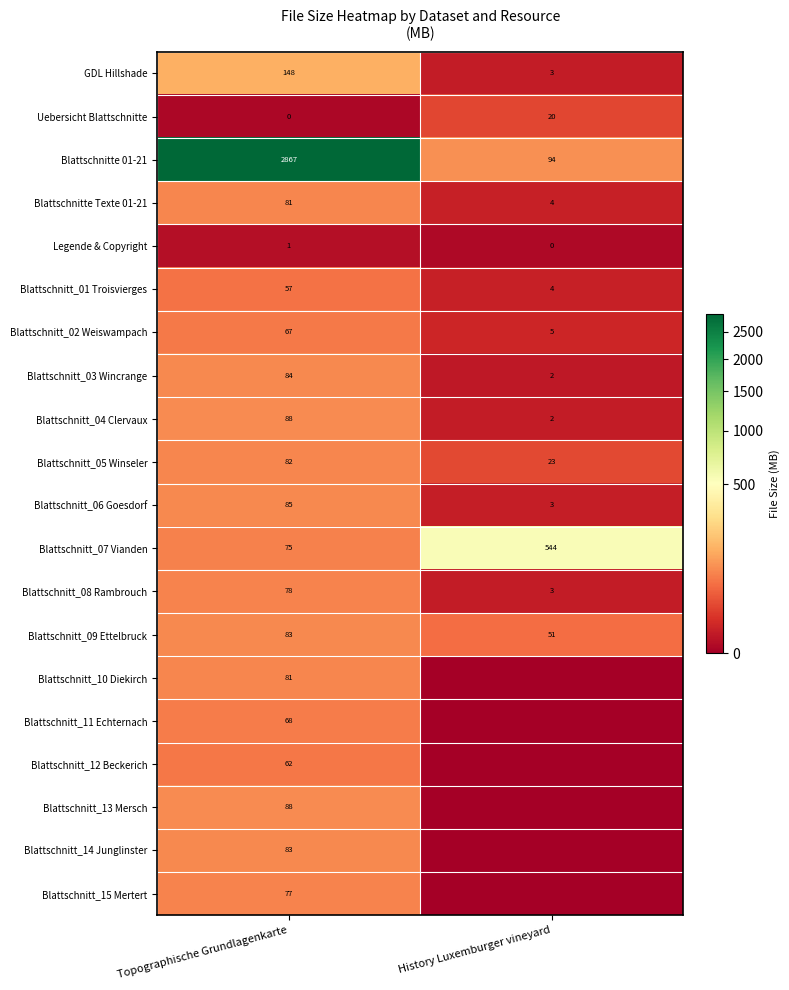

At how many categories does at least one series exceed 129?

2